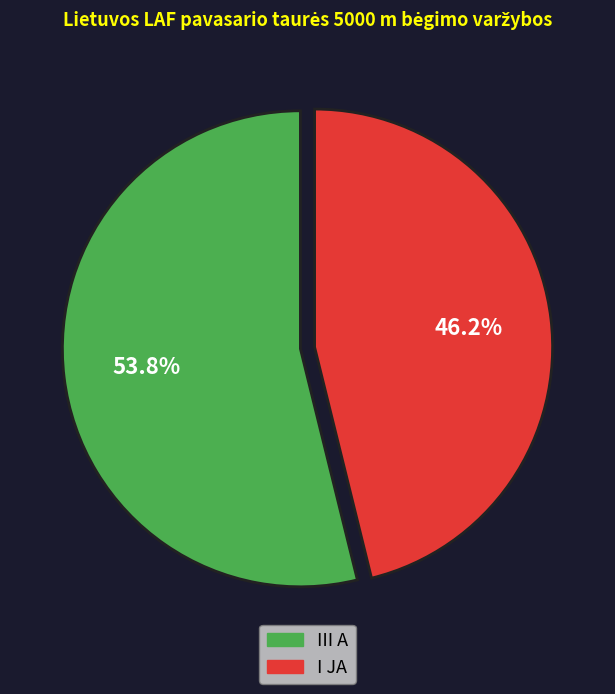

How many segments does this pie chart have?

2